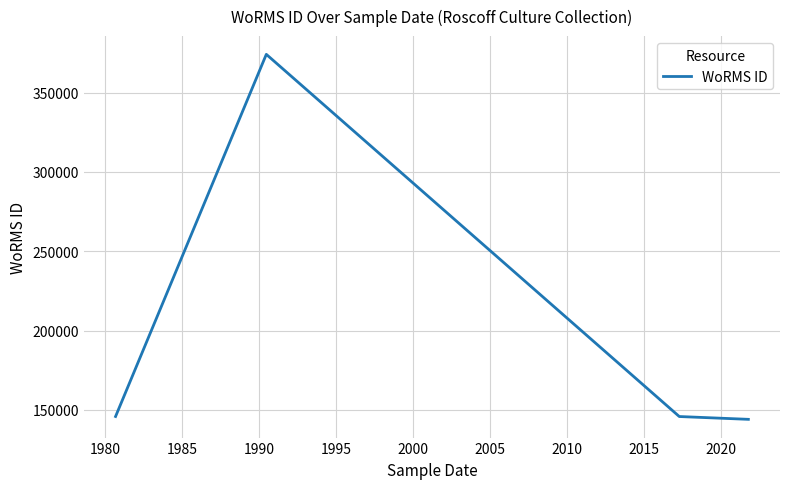

What is the sum of all values?

809909